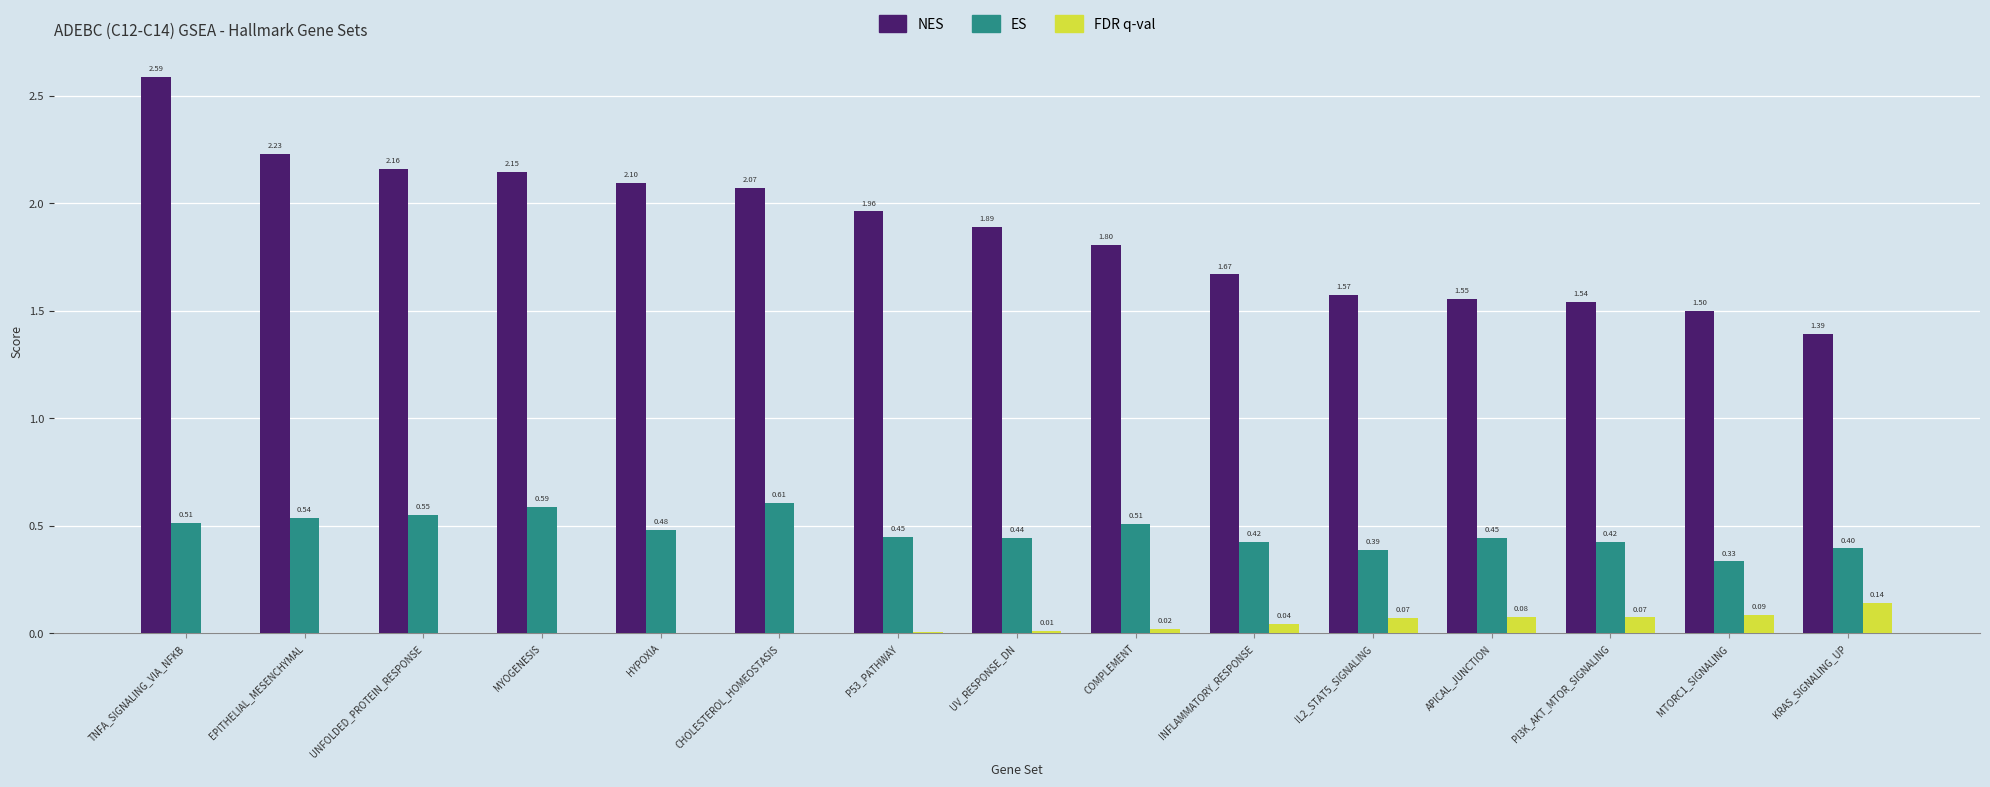

At which label is NES closest to 1?

KRAS_SIGNALING_UP